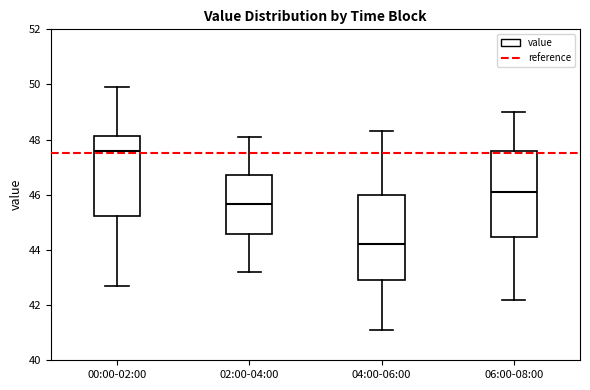

Which box has the highest median line?

00:00-02:00